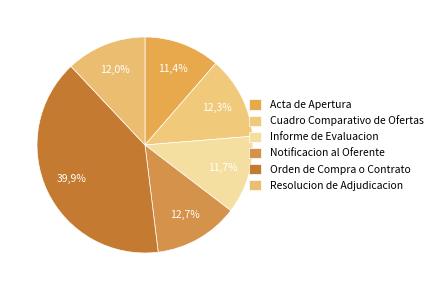

What percentage is NOT represented by Cuadro Comparativo de Ofertas?

87.7%